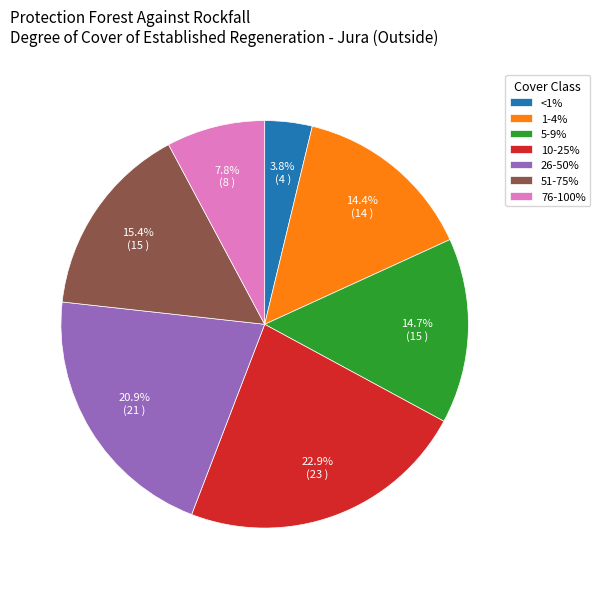

Is it true that 1-4% is 4% of the pie?

False